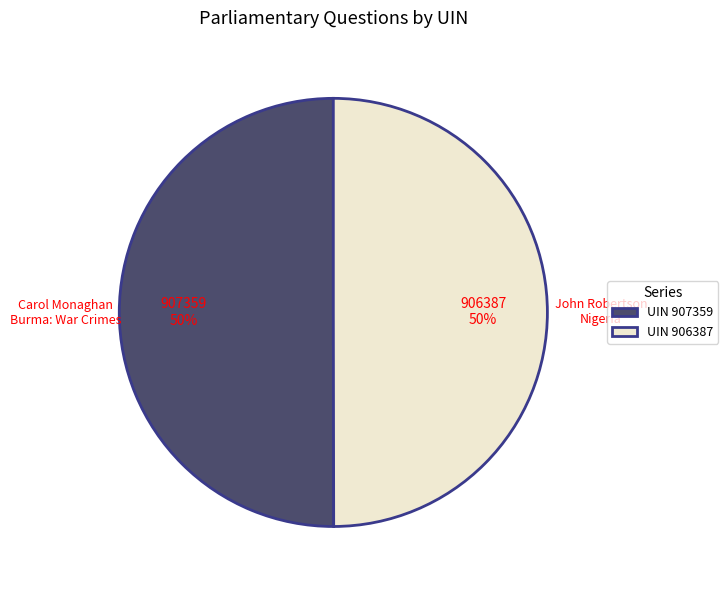

True or false: Carol Monaghan Burma: War Crimes accounts for 50% of the total.

True